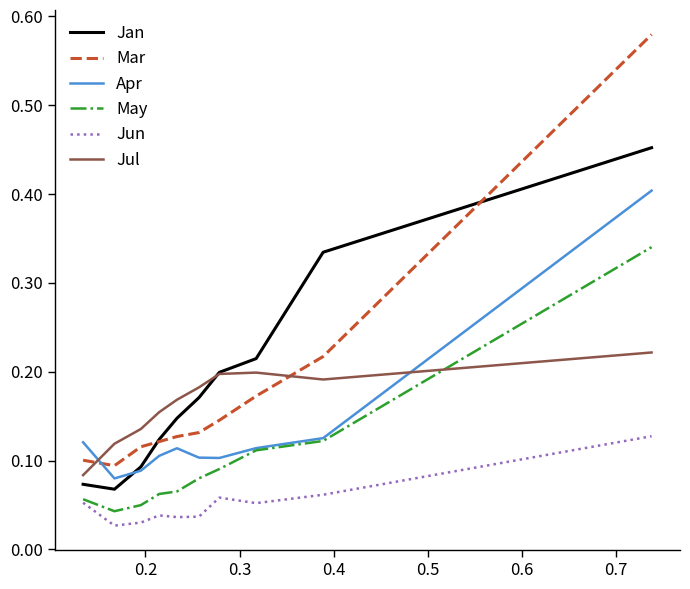

List the series in order of their peak value, highest first.

Mar, Jan, Apr, May, Jul, Jun